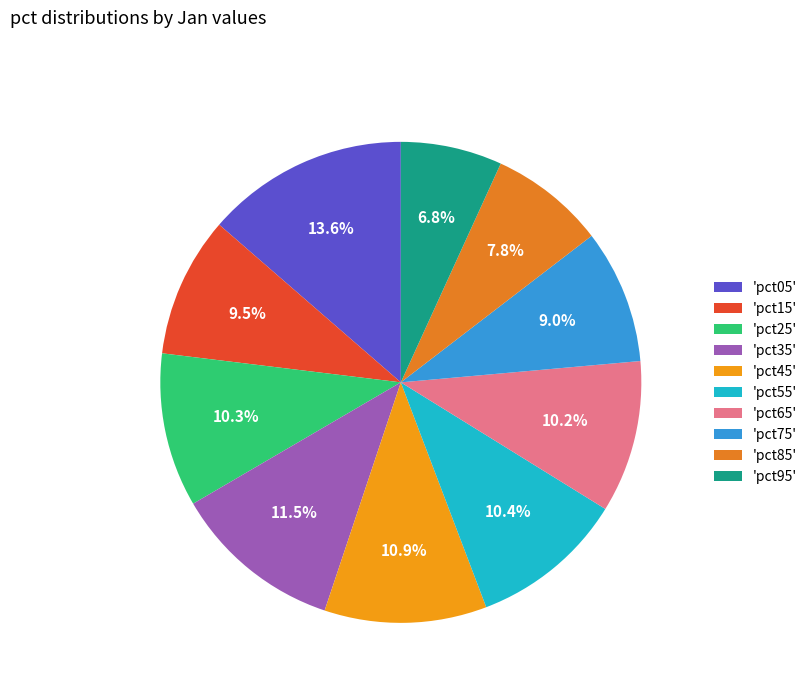

Which category has the smallest portion of the pie?

'pct95'